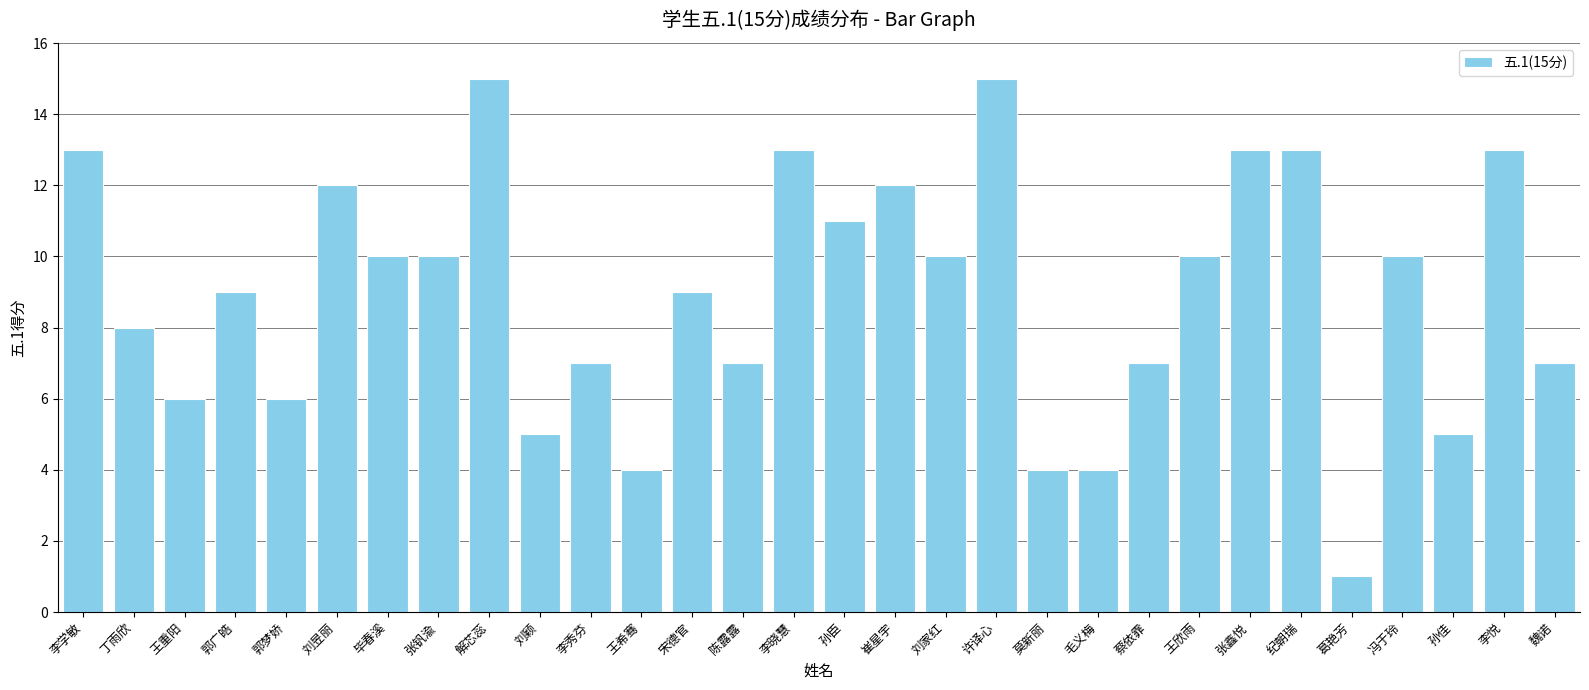

Approximately how many times larger is the value at 李悦 compared to 孙臣?

1.2